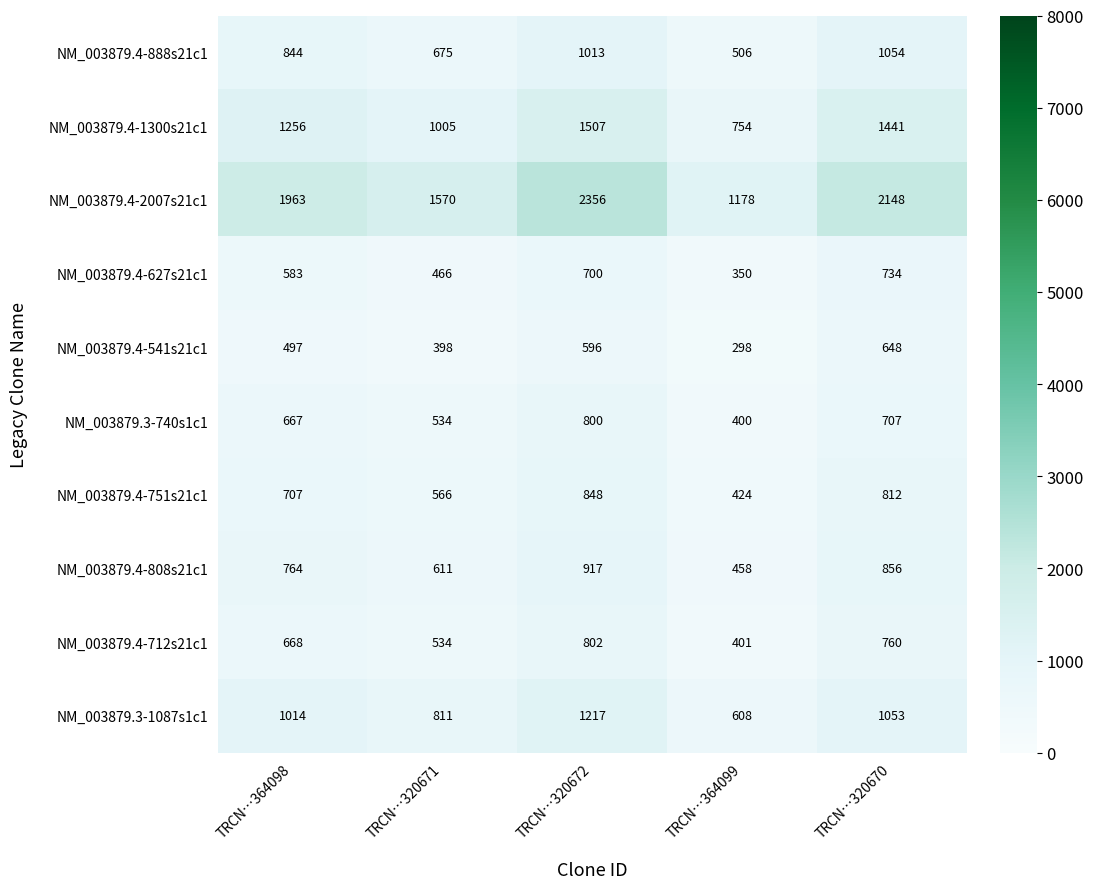

Read the NM_003879.4-1300s21c1 value at TRCN…320670, to the nearest 50.

1450